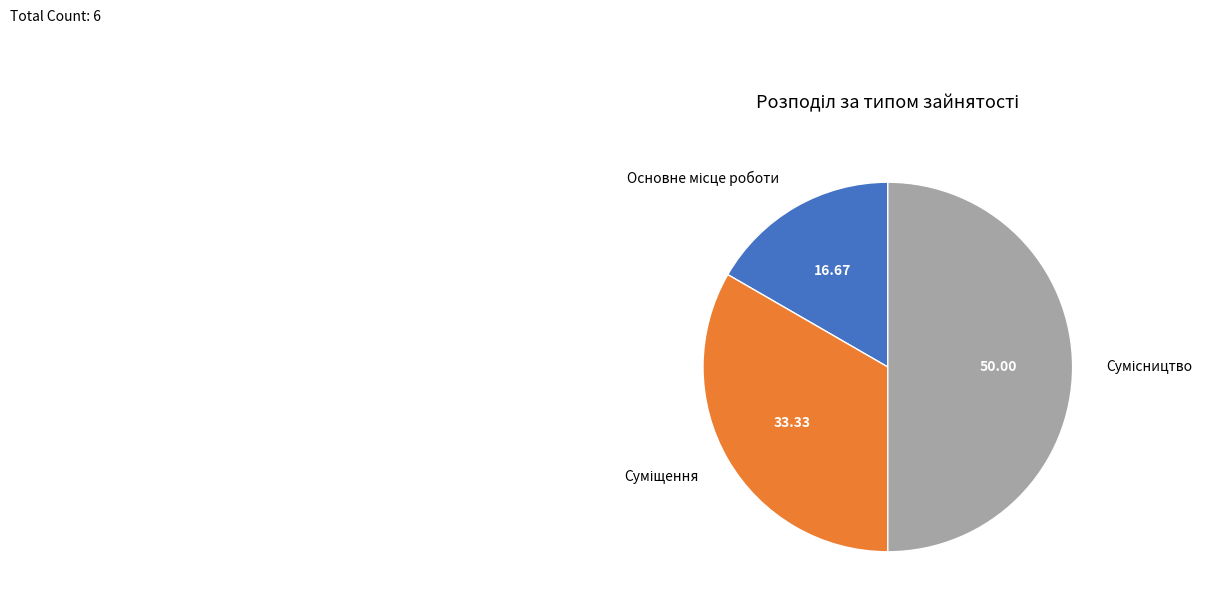

Which category has the smallest portion of the pie?

Основне місце роботи